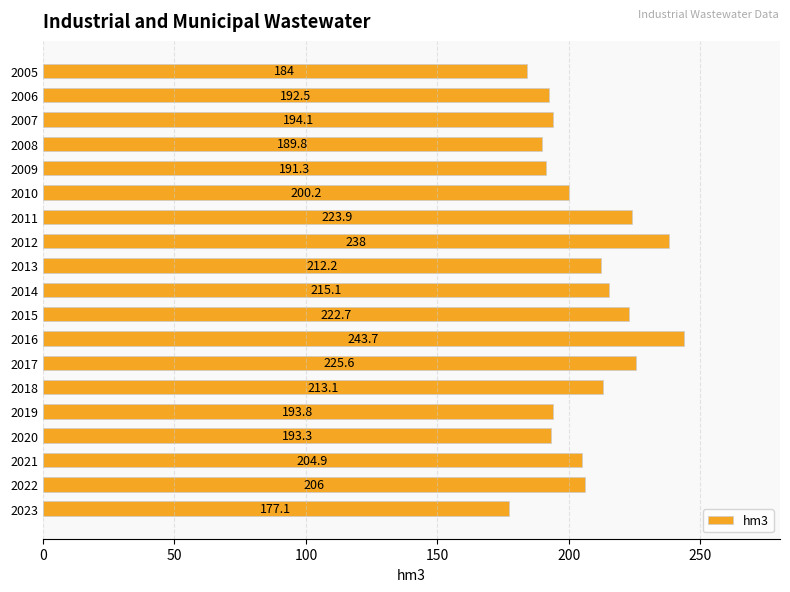

Between 2016 and 2008, which is larger?

2016